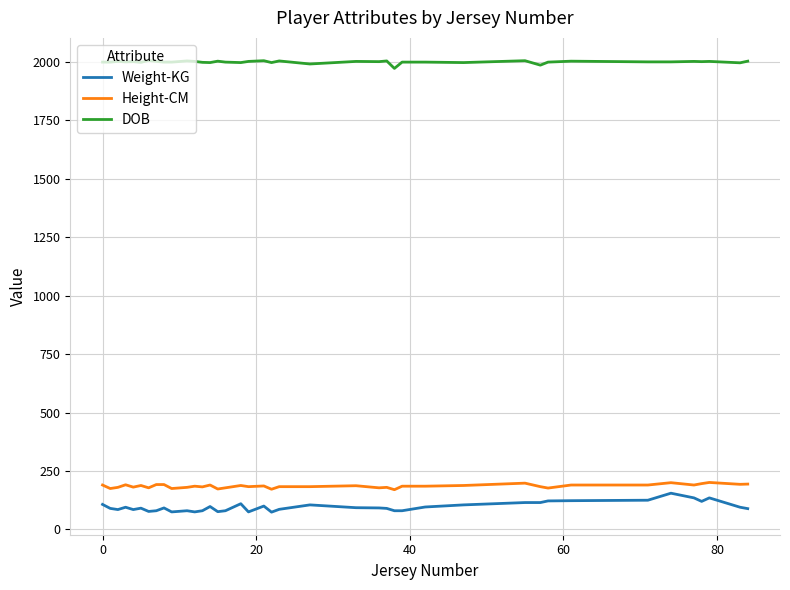

True or false: Weight-KG and DOB cross at least once.

False